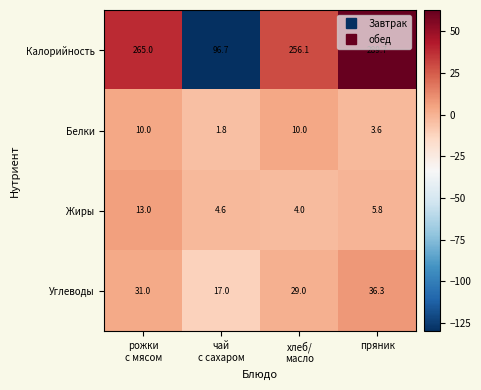

Rank the series by their maximum value, from lowest to highest.

Белки, Жиры, Углеводы, Калорийность